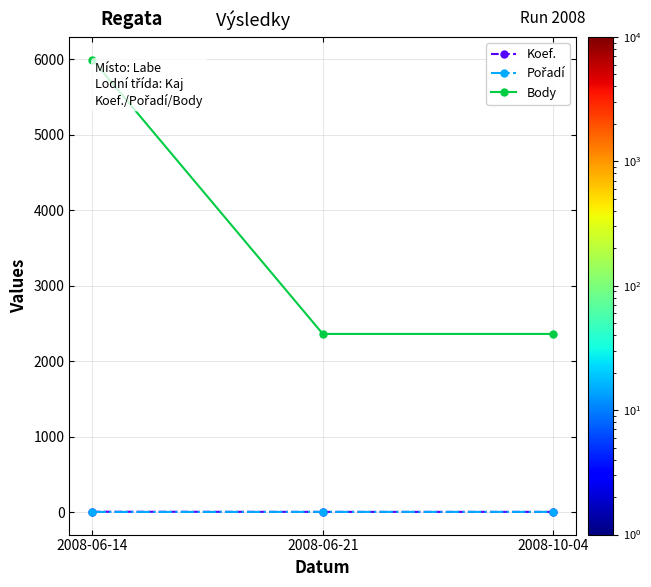

Which series has the widest spread of values?

Body